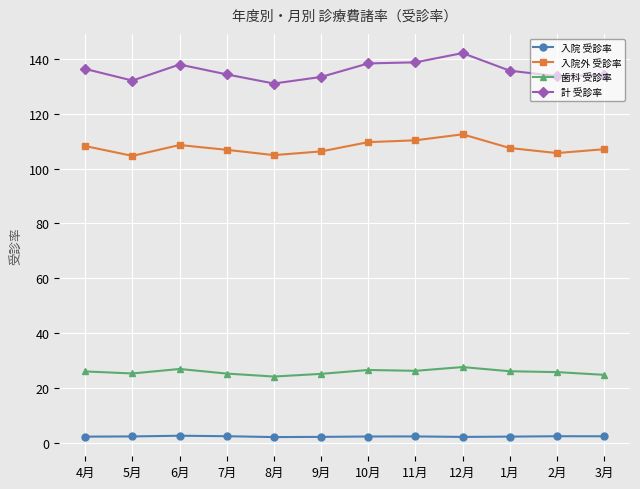

True or false: 計 受診率 has more than 1 points higher than both neighbors.

True